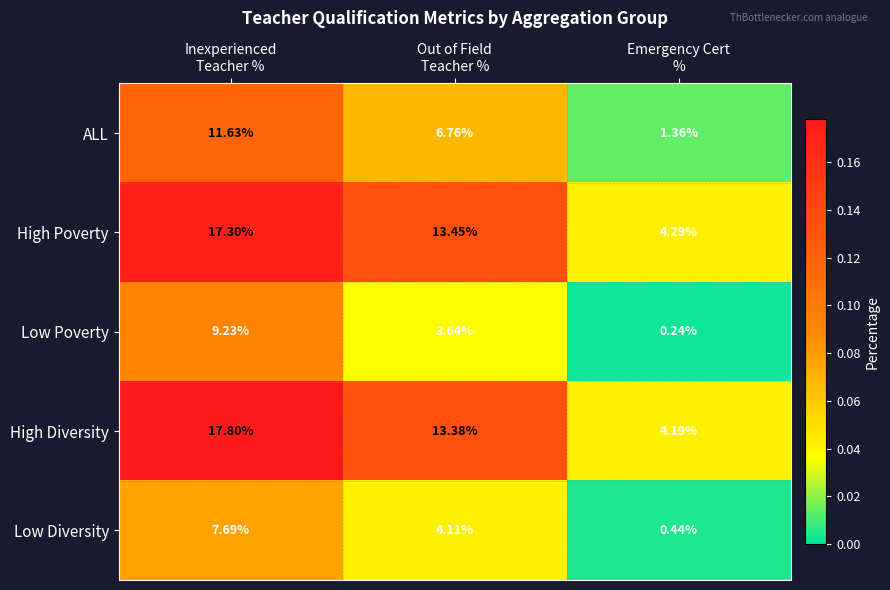

Which series has the widest spread of values?

High Diversity